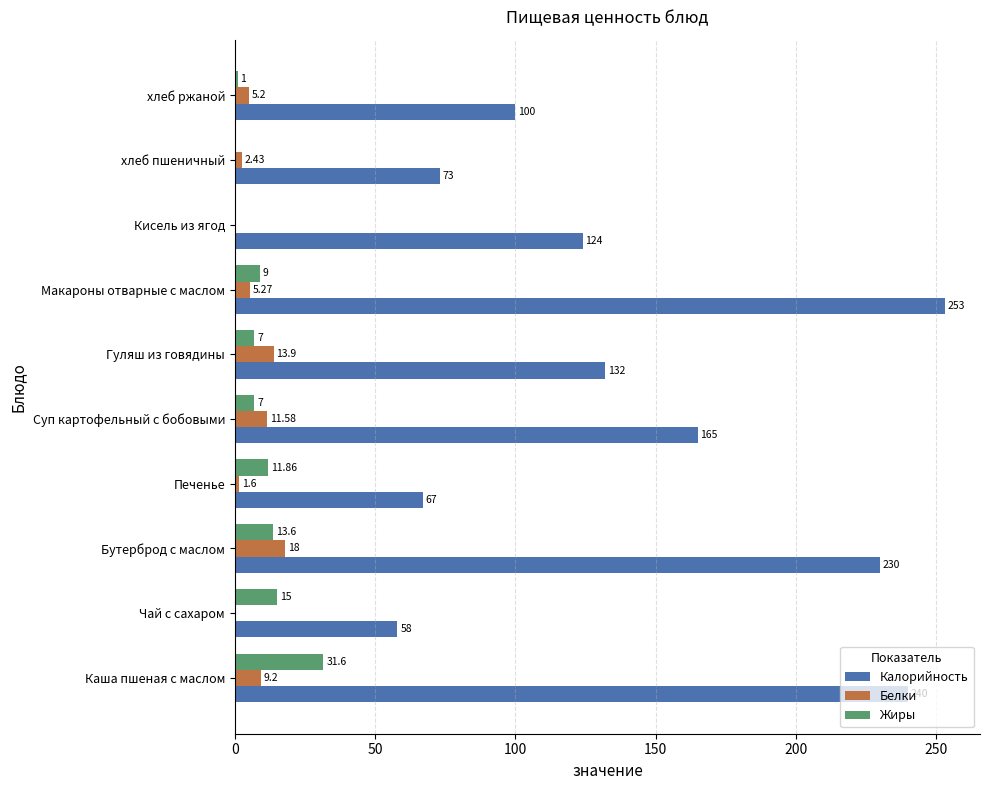

At which label does Белки reach its peak?

Бутерброд с маслом